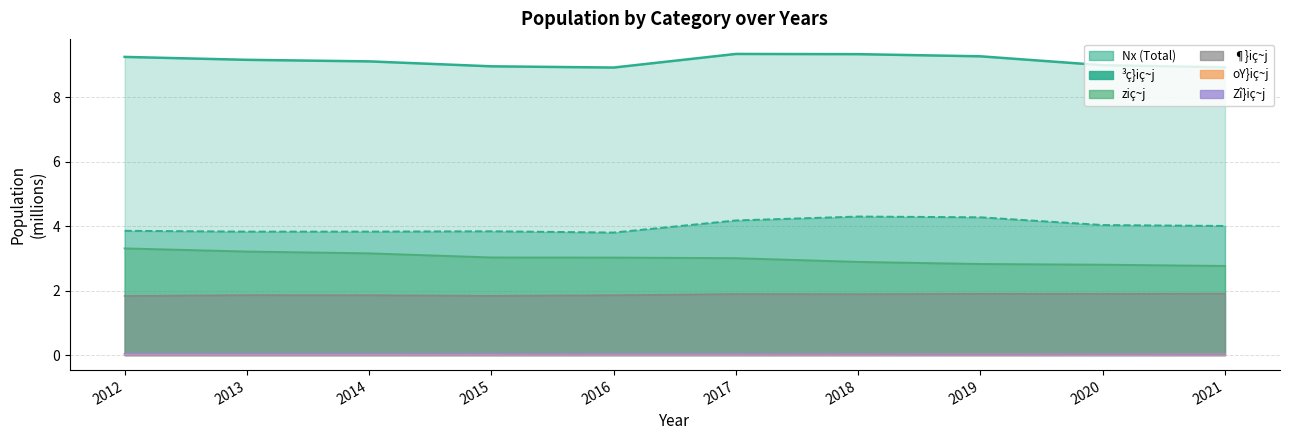

What are all the series names shown in the legend?

Nx, ziç~j, ¶}iç~j, Zî}iç~j, ³ç}iç~j, oY}iç~j